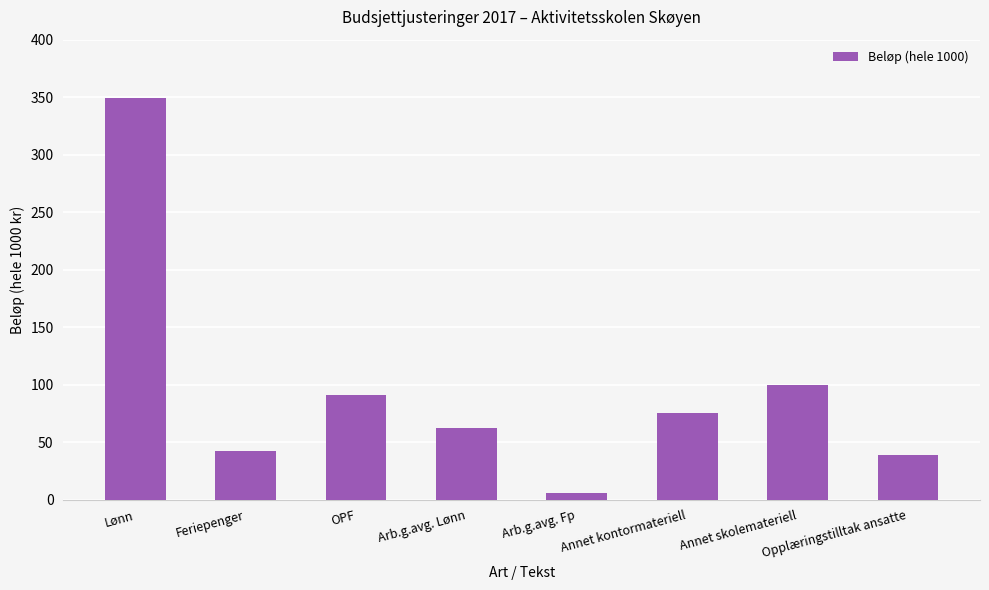

What is the label of the 8th bar from the left?

Opplæringstilltak ansatte